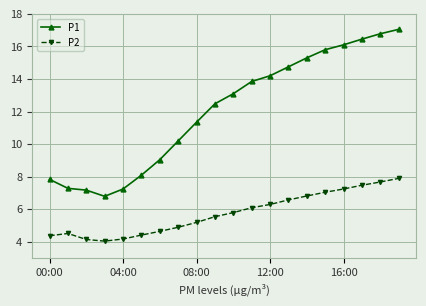

What is the lowest value of the P1 series?

6.8